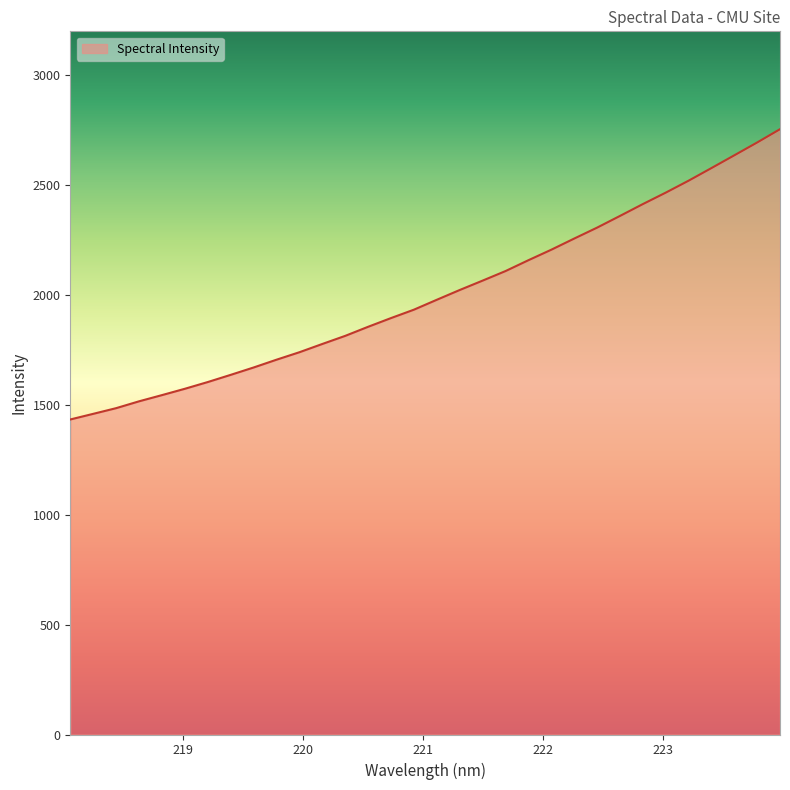

What is the greatest value displayed?

2754.7